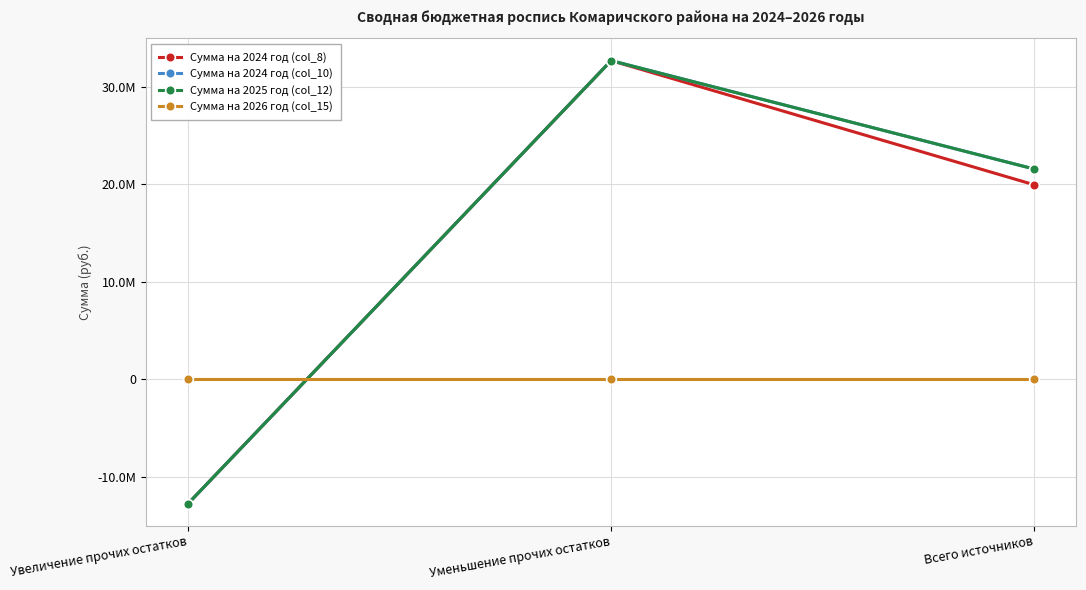

Is this an area chart (filled region under the line)?

No